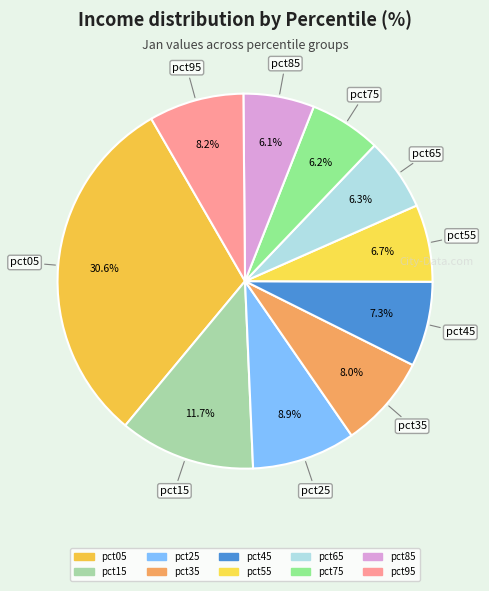

What percentage is the pct95 slice, to the nearest percent?

8%